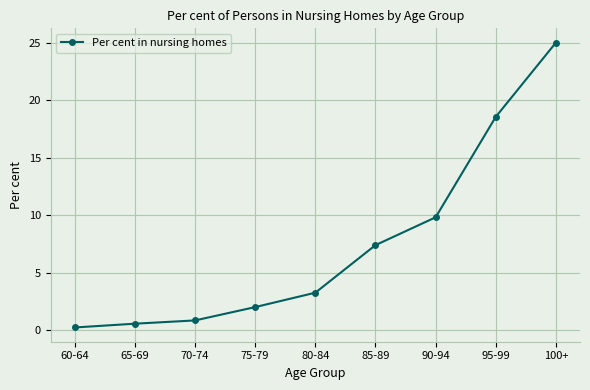

Which label corresponds to the largest value in the chart?

100+